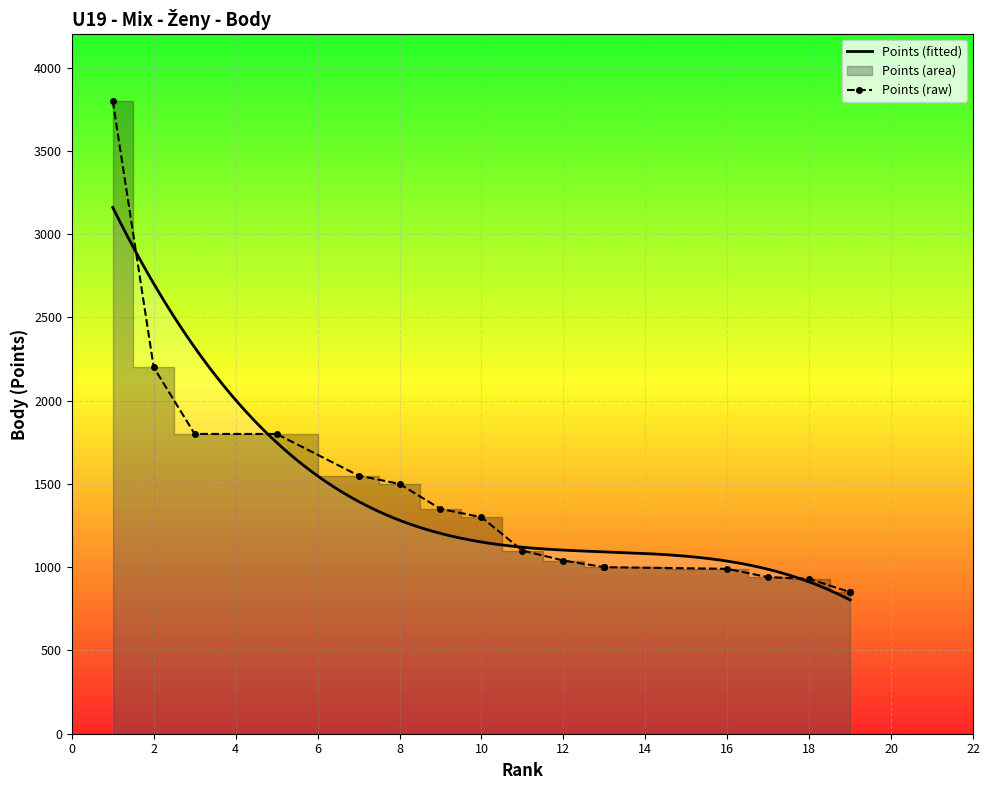

What is the maximum value for Points (fitted)?

3159.8